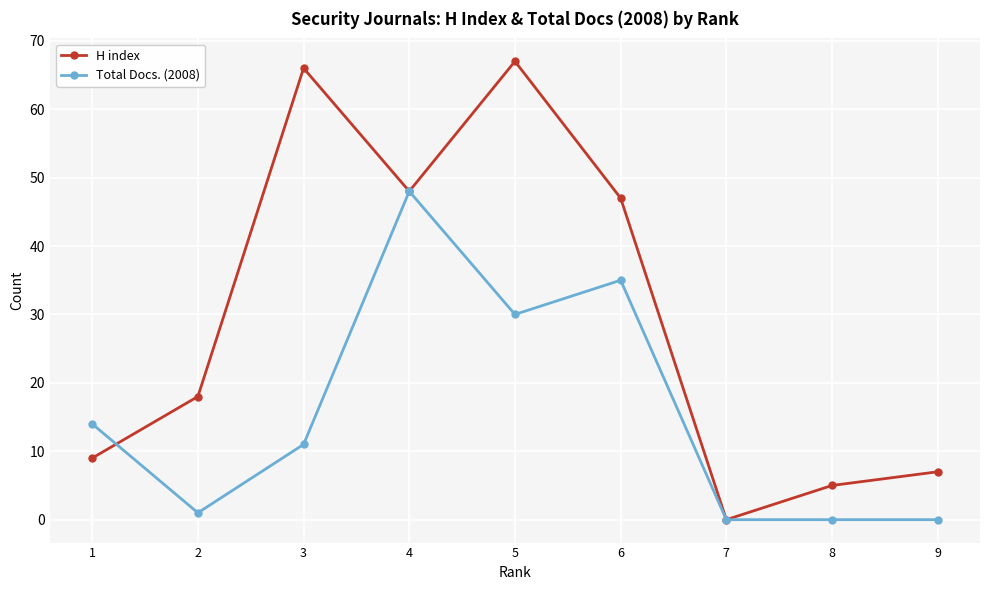

At which category does Total Docs. (2008) reach its first local valley?

2